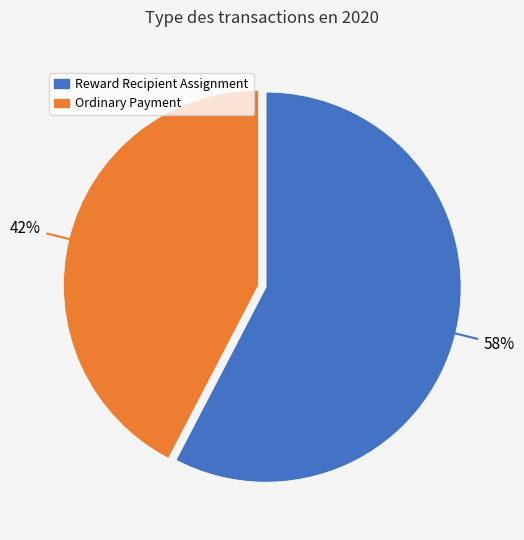

True or false: Ordinary Payment accounts for 42% of the total.

True